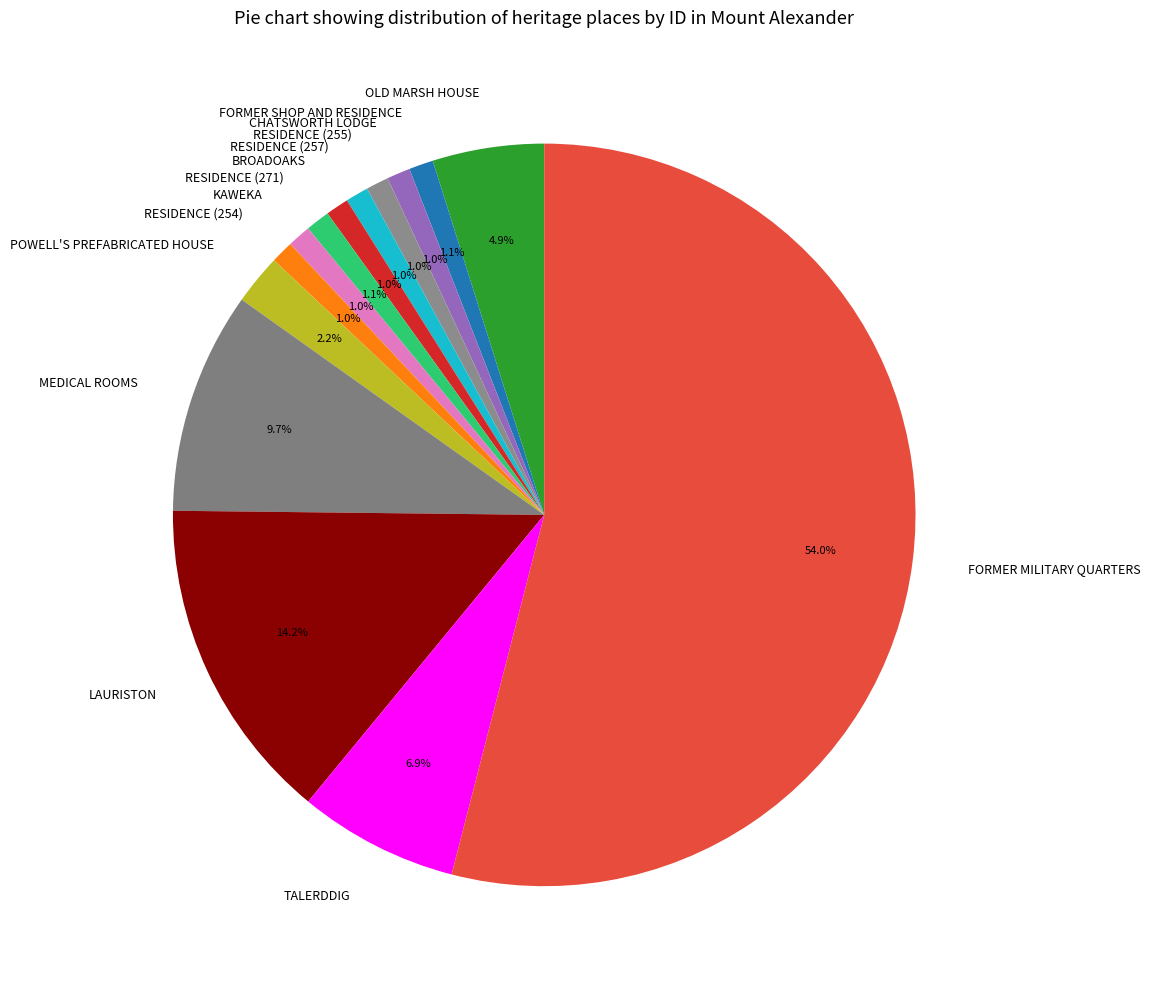

The FORMER MILITARY QUARTERS slice represents 54% of the pie. True or false?

True